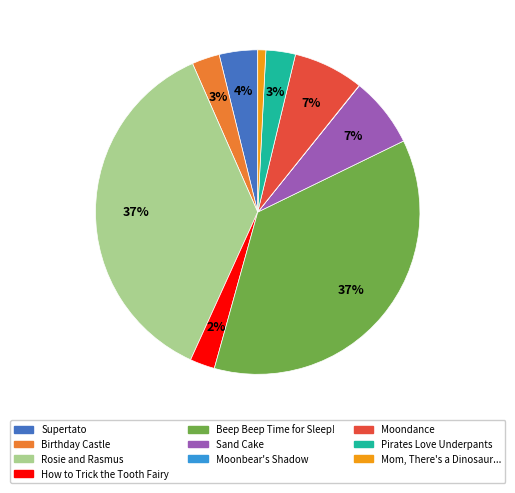

To the nearest percent, what is the difference between the largest and smallest slice percentages?

37%